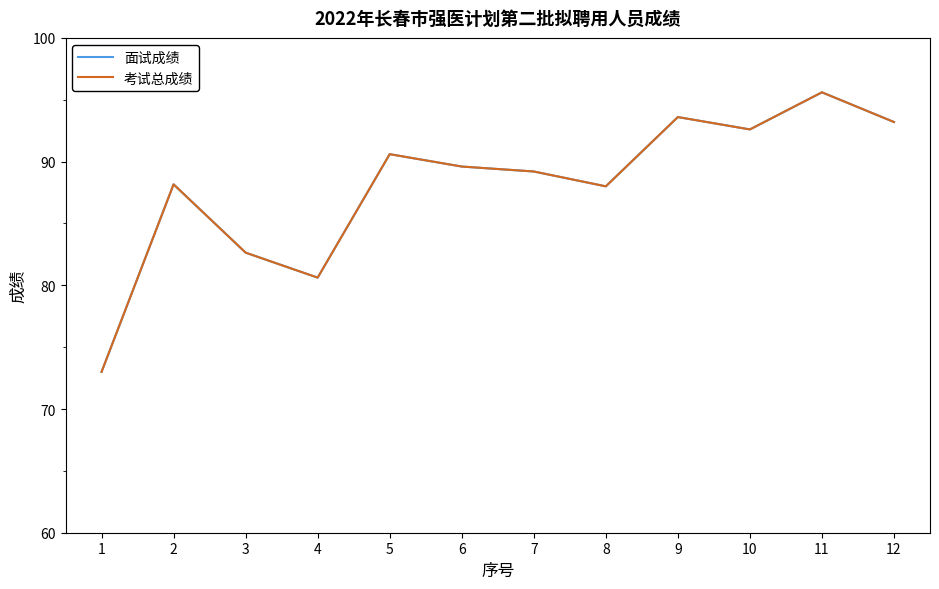

How many interior local valleys does the 面试成绩 series have?

3